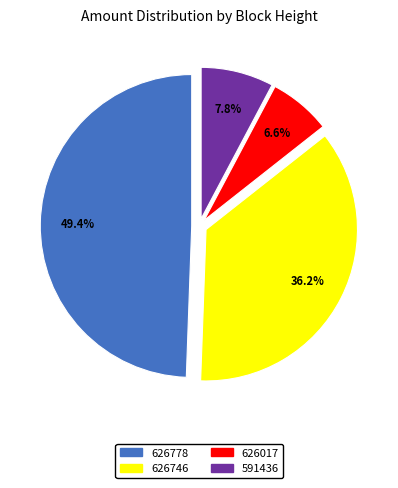

How many slices are in this pie chart?

4